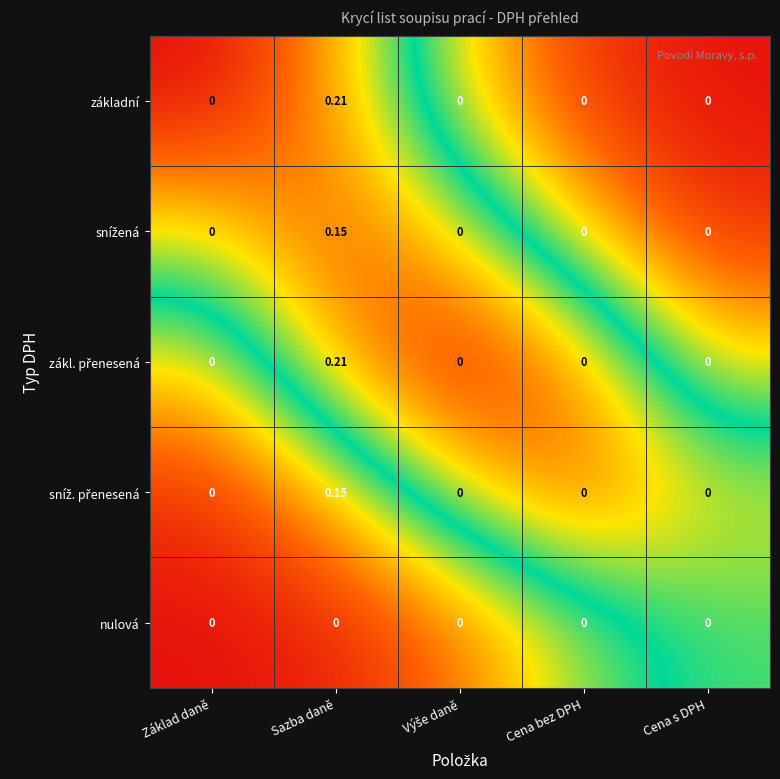

At which category is the sum across all series the highest?

Sazba daně